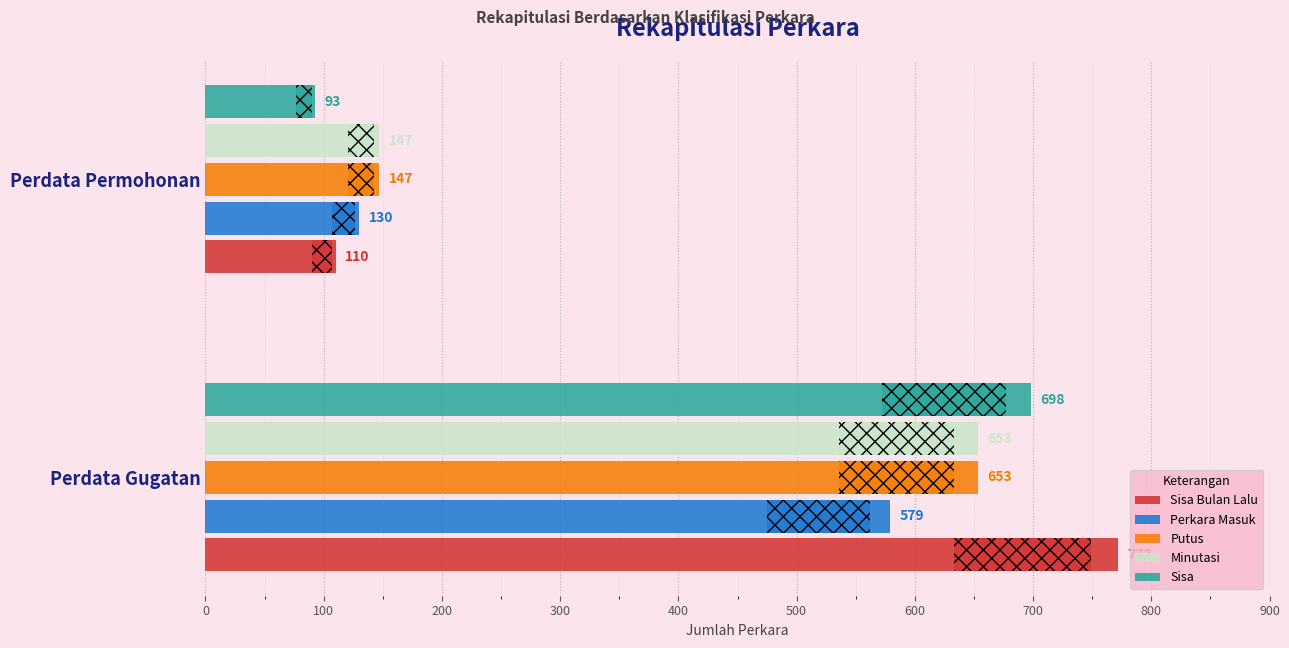

Which series has the widest spread of values?

Sisa Bulan Lalu